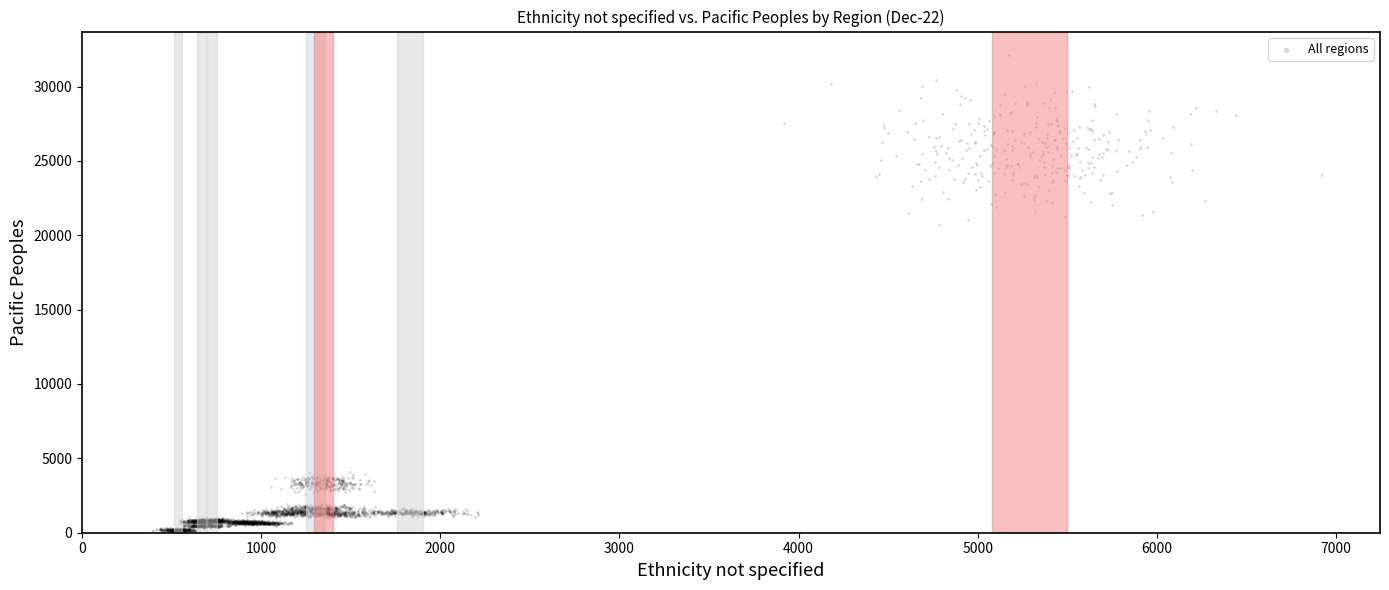

What Y value in the scatter plot is closest to 16067?

20660.0